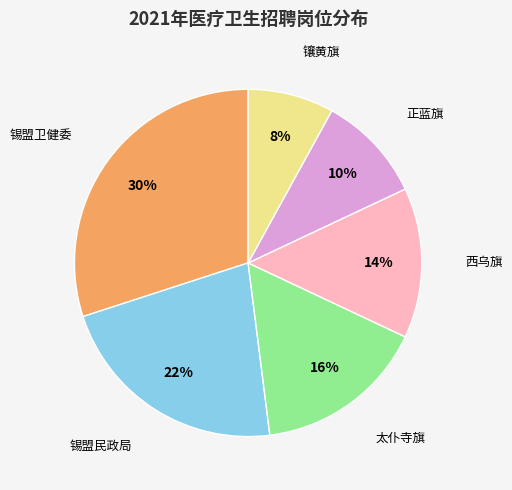

Does any single category account for the majority?

No